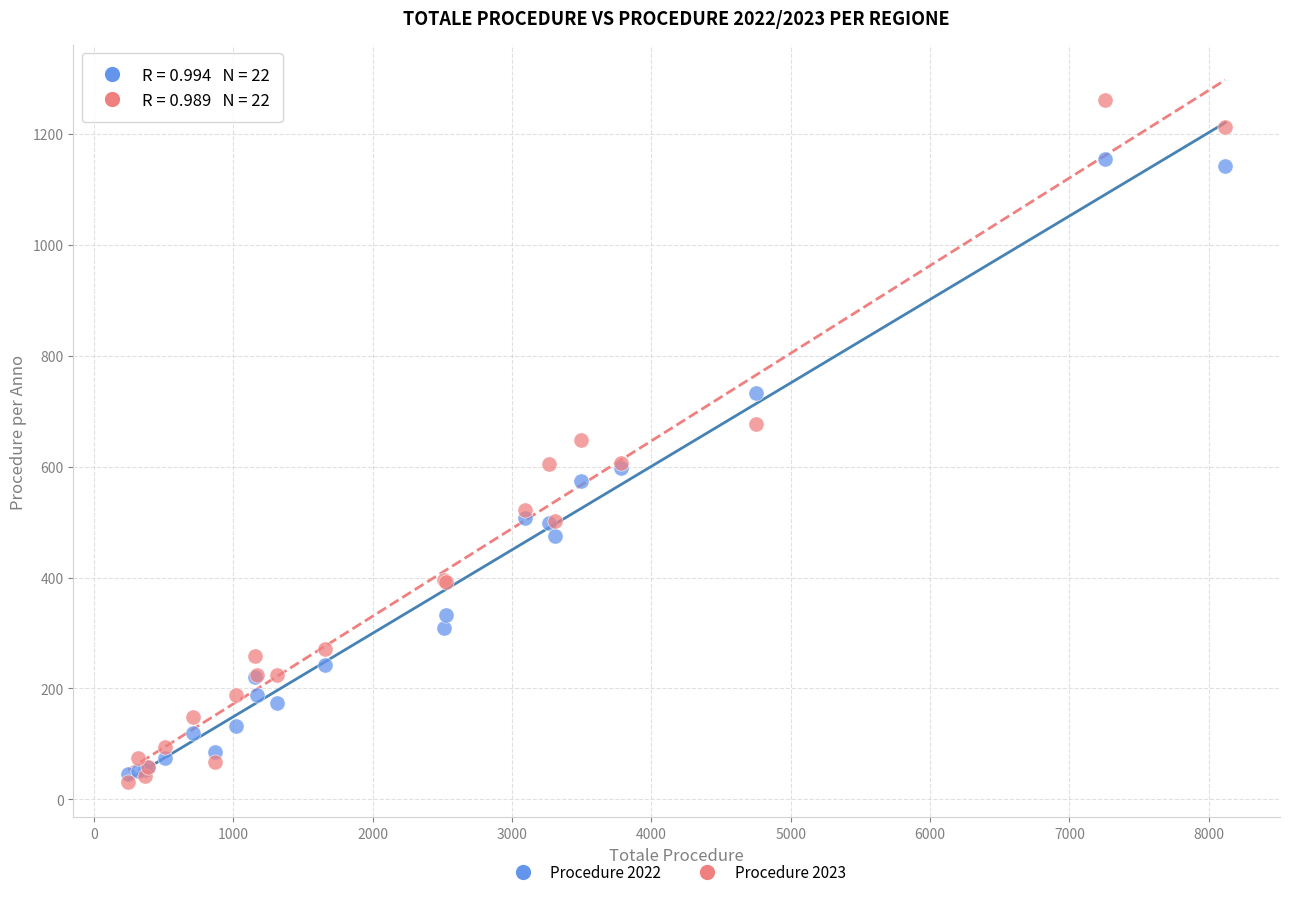

Which series contains the highest Y value?

Procedure 2023